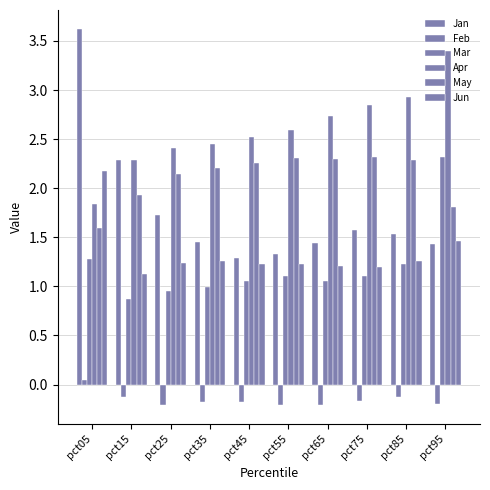

What is the total value across all series at pct65?

8.5